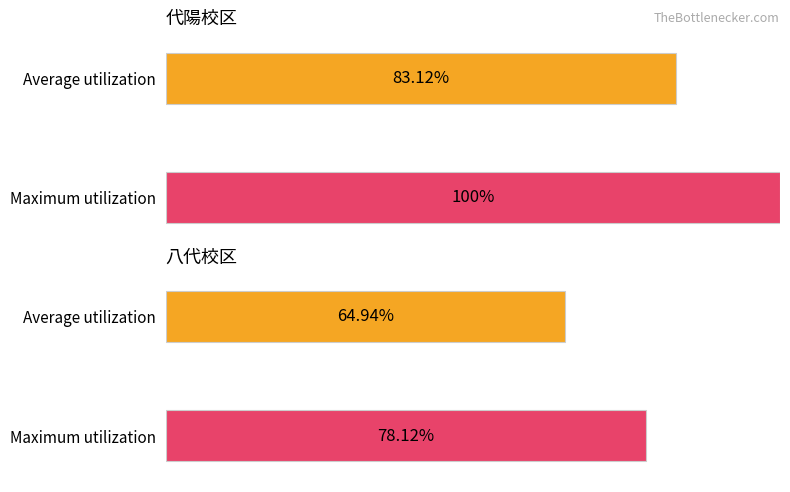

Where does the Average utilization series first go above 83?

代陽